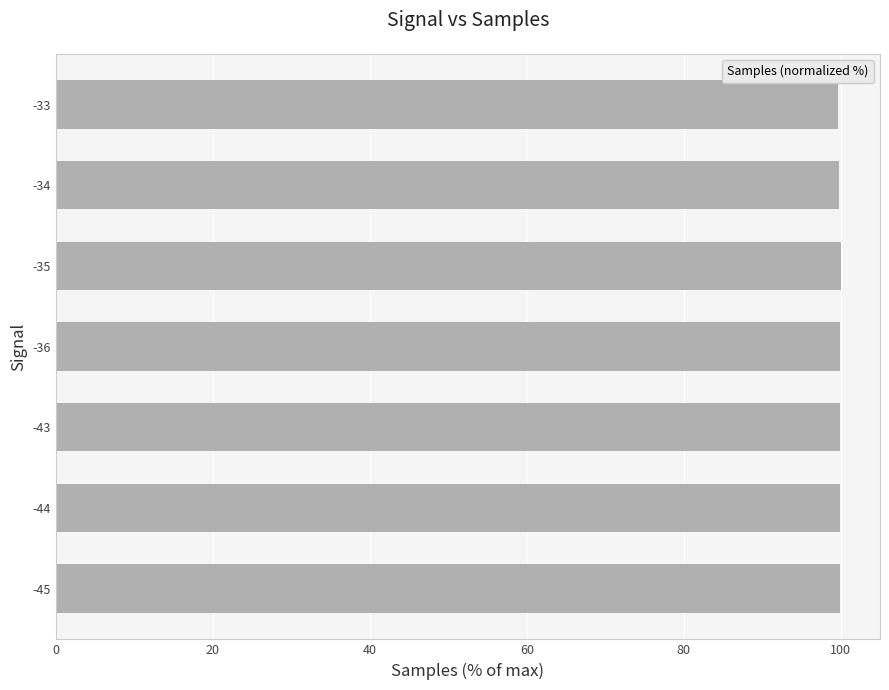

The chart shows a value of 164.3 at -36. True or false?

False